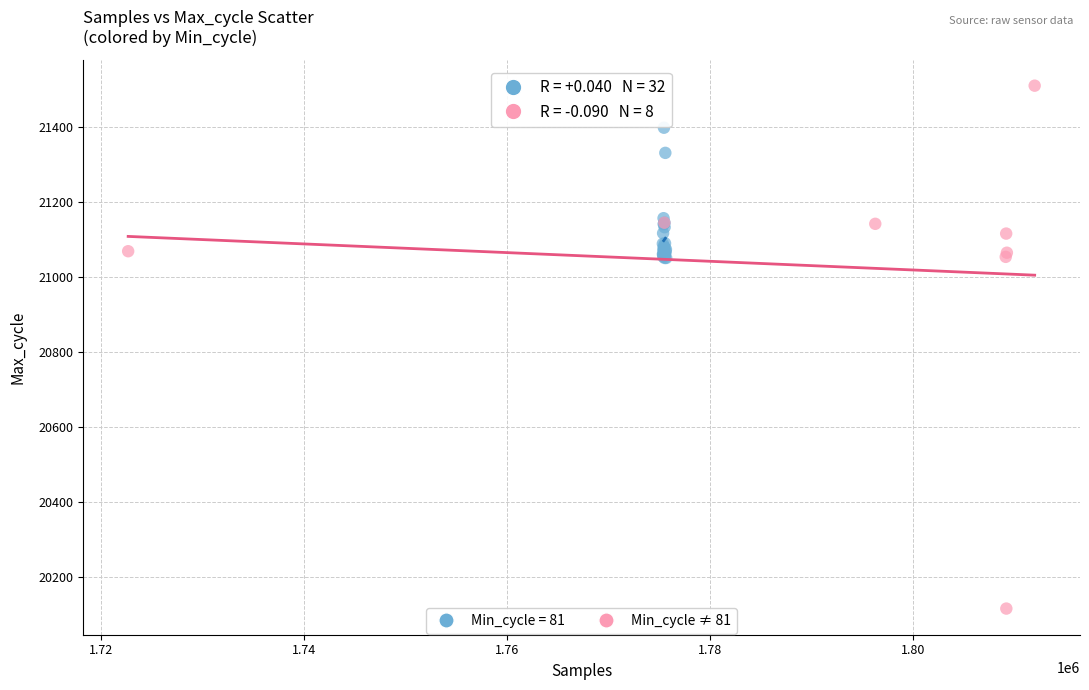

Which series has the largest Y range (max minus min)?

Min_cycle ≠ 81